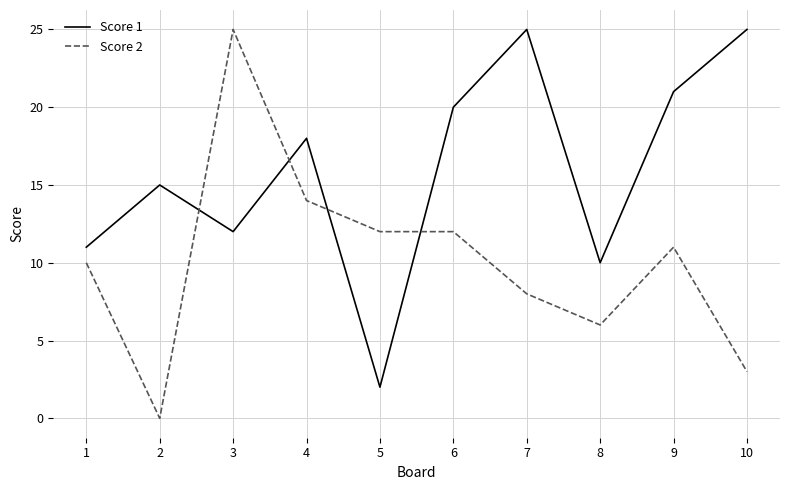

Which series ends up on top after the final intersection of Score 2 and Score 1?

Score 1